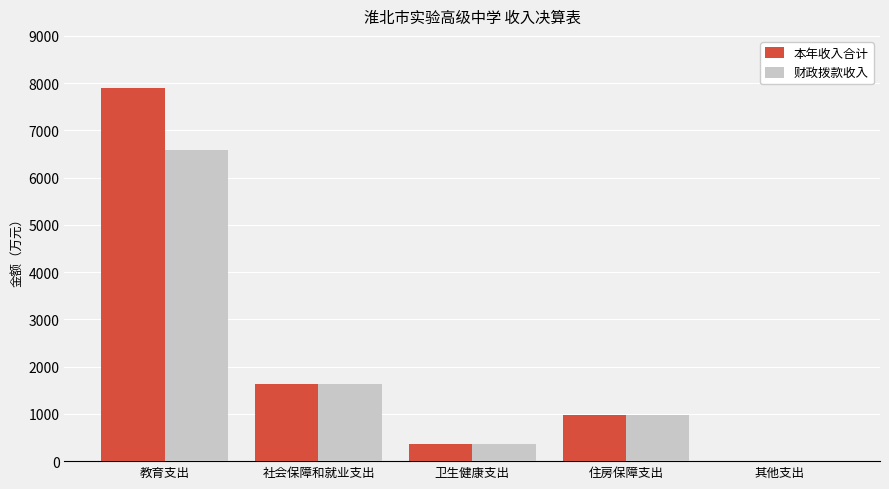

Where is 本年收入合计 nearest to the value 3945?

社会保障和就业支出